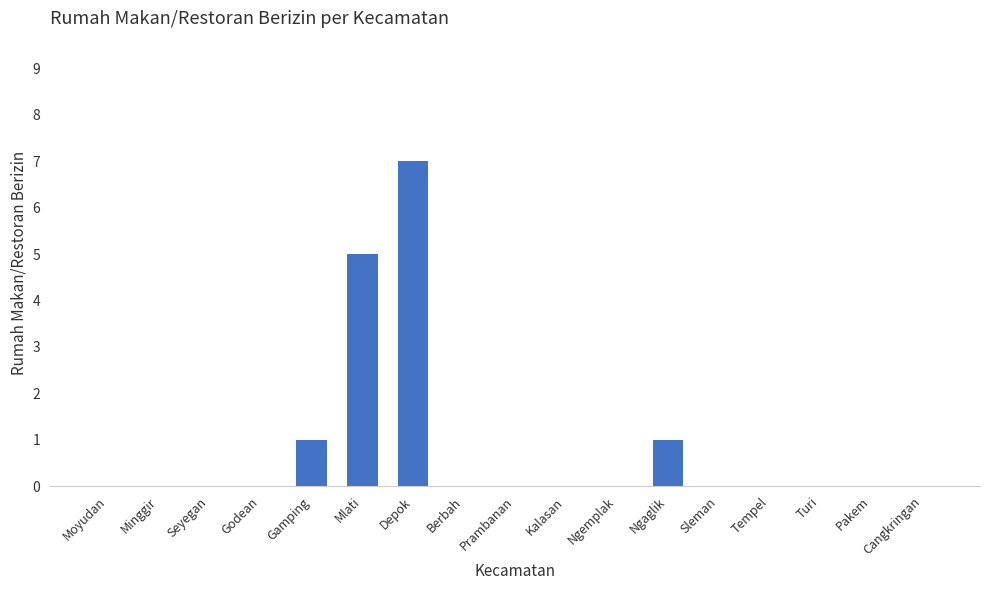

Between Depok and Moyudan, which is larger?

Depok